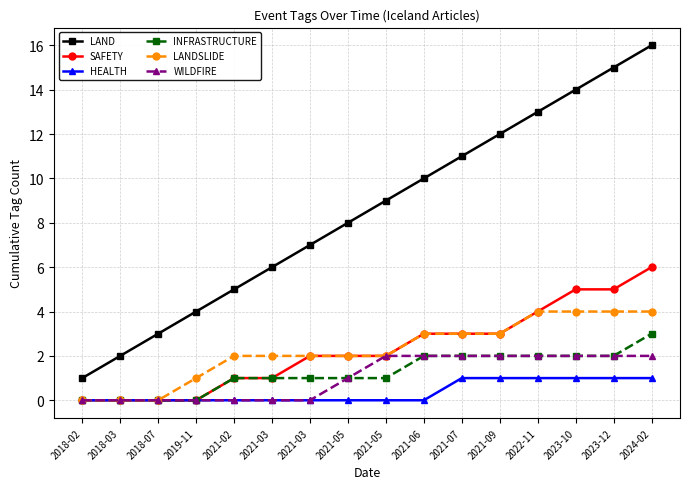

Reading left to right, list all the values displayed in this chart.

LAND: 1	2	3	4	5	6	7	8	9	10	11	12	13	14	15	16
SAFETY: 0	0	0	0	1	1	2	2	2	3	3	3	4	5	5	6
HEALTH: 0	0	0	0	0	0	0	0	0	0	1	1	1	1	1	1
INFRASTRUCTURE: 0	0	0	0	1	1	1	1	1	2	2	2	2	2	2	3
LANDSLIDE: 0	0	0	1	2	2	2	2	2	3	3	3	4	4	4	4
WILDFIRE: 0	0	0	0	0	0	0	1	2	2	2	2	2	2	2	2